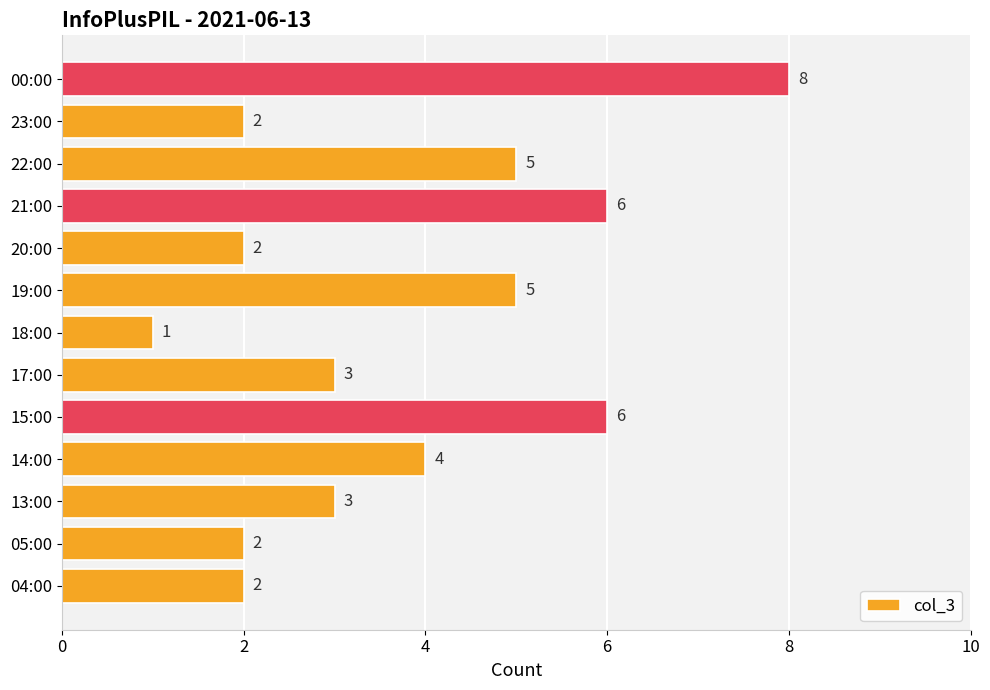

What is the approximate value at 22:00?

5